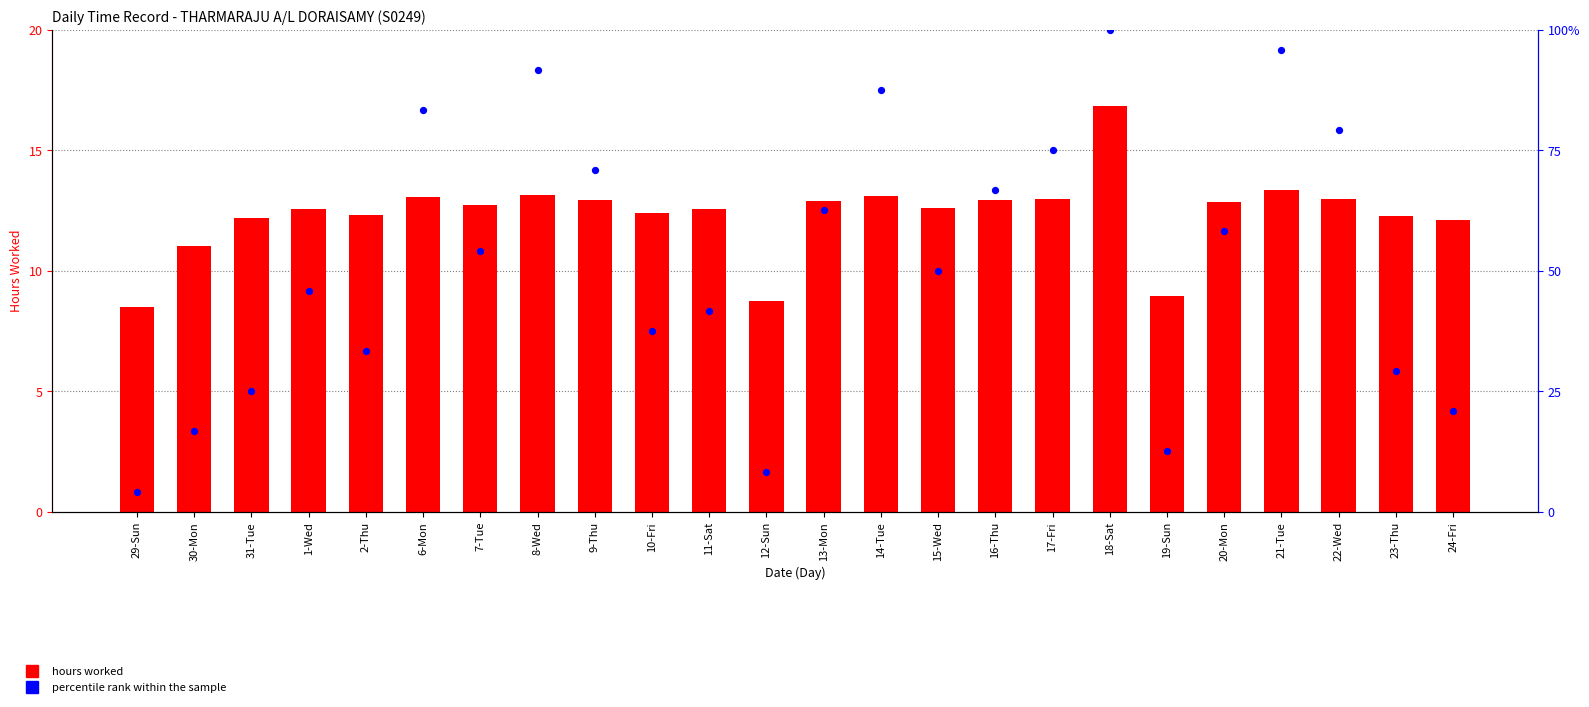

What are all the series names shown in the legend?

hours worked, percentile rank within the sample